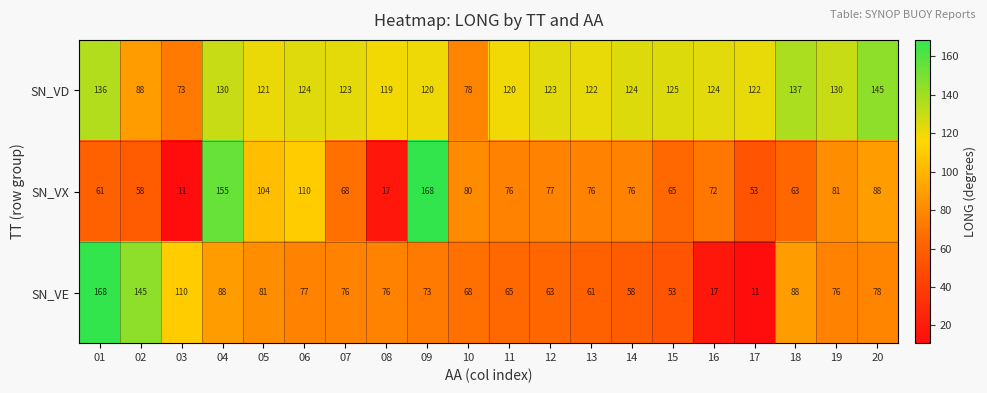

What is the maximum value shown in the chart?

168